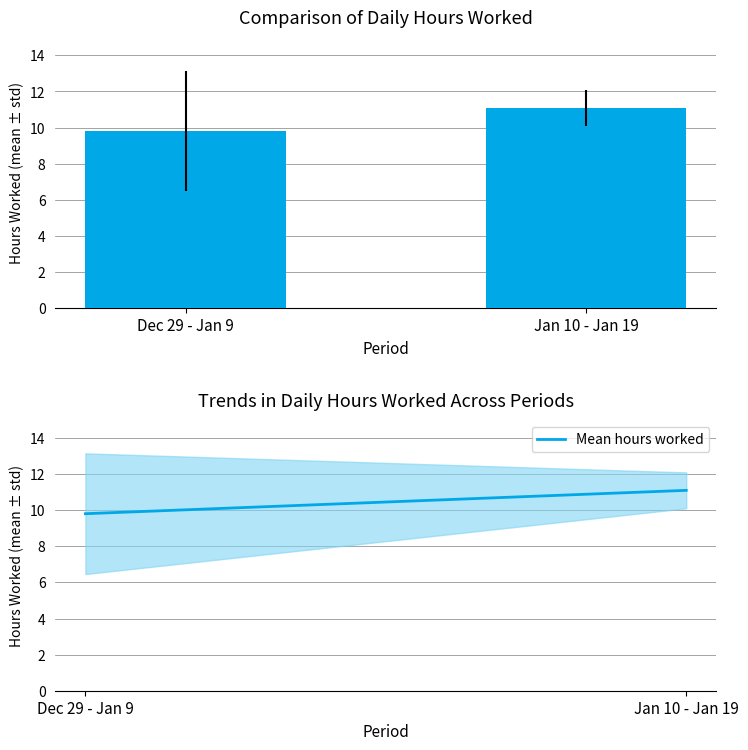

Does the chart contain stacked bars?

No